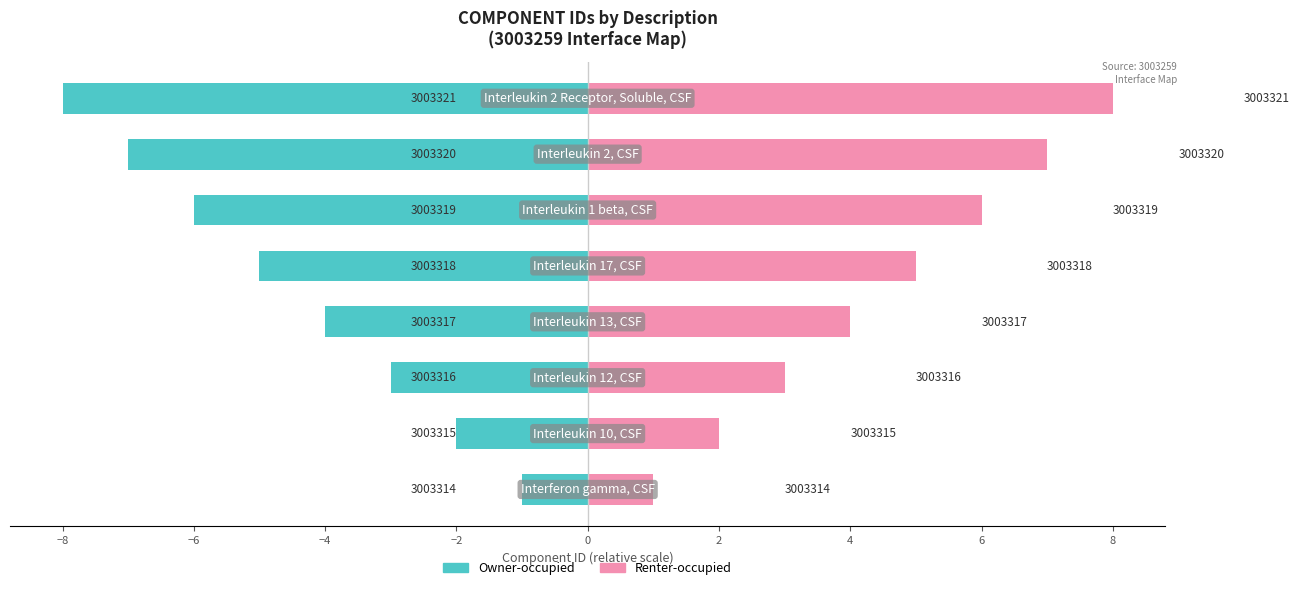

How many bars are there in each group?

2